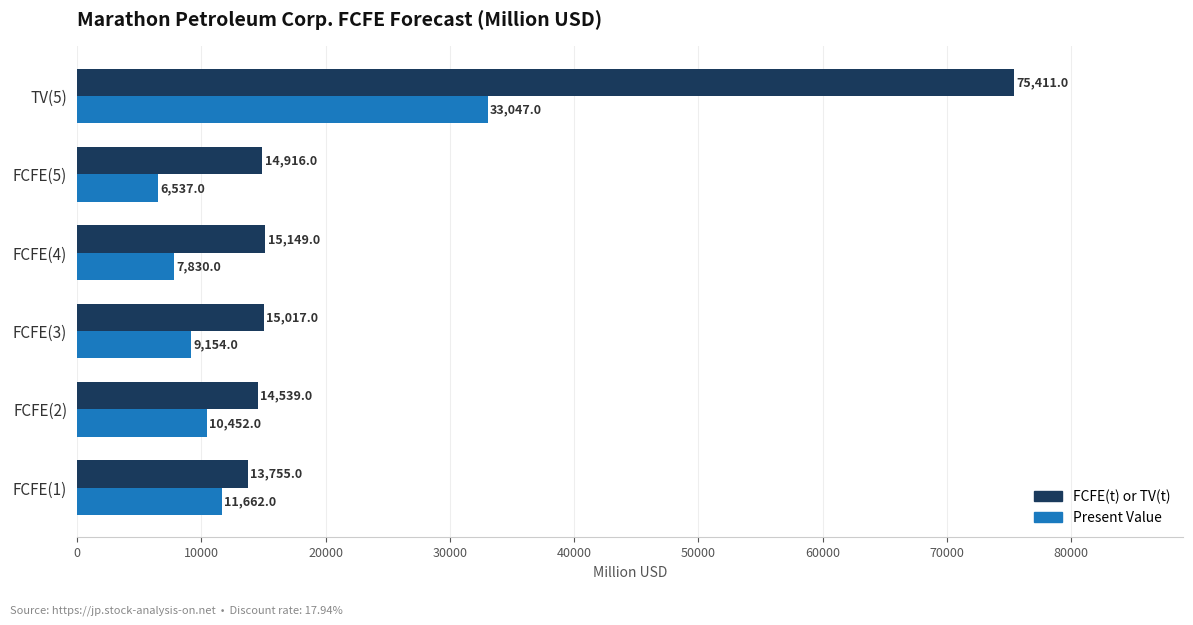

True or false: Present Value has a value of 6537 at FCFE(5).

True